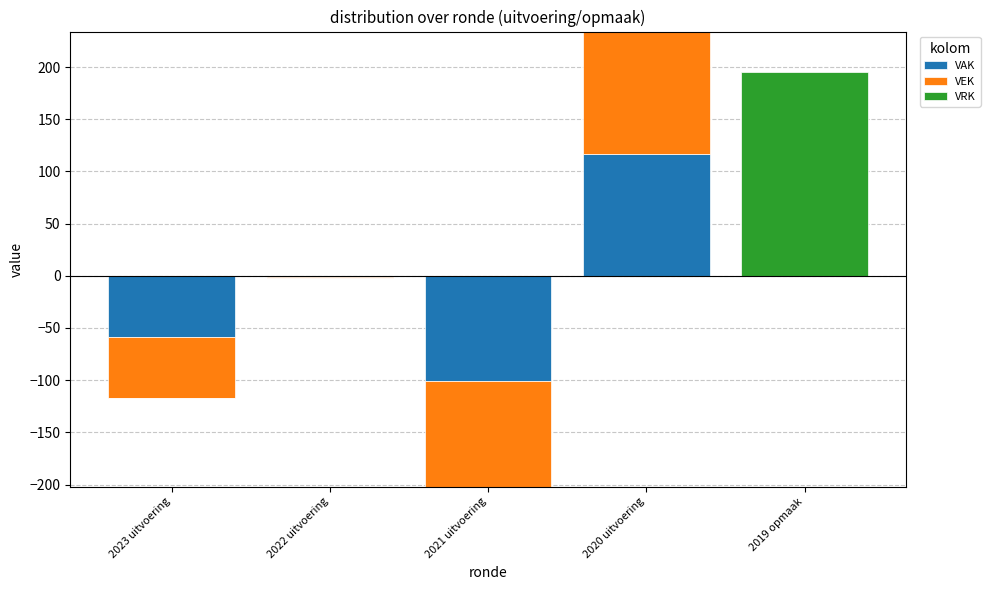

What is the label of the 5th bar from the left?

2019 opmaak